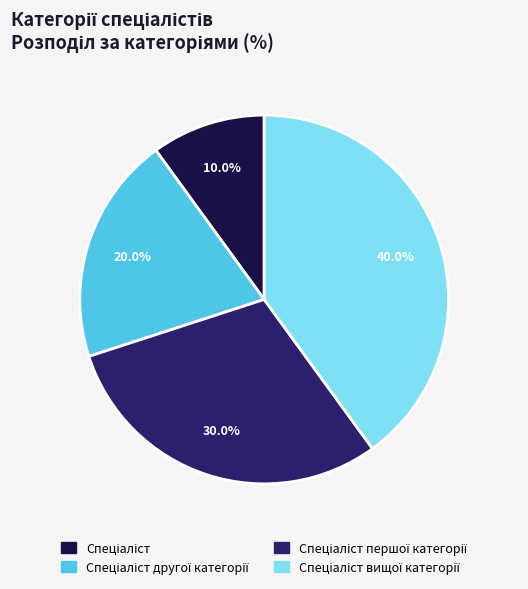

Is there a majority slice in this chart?

No